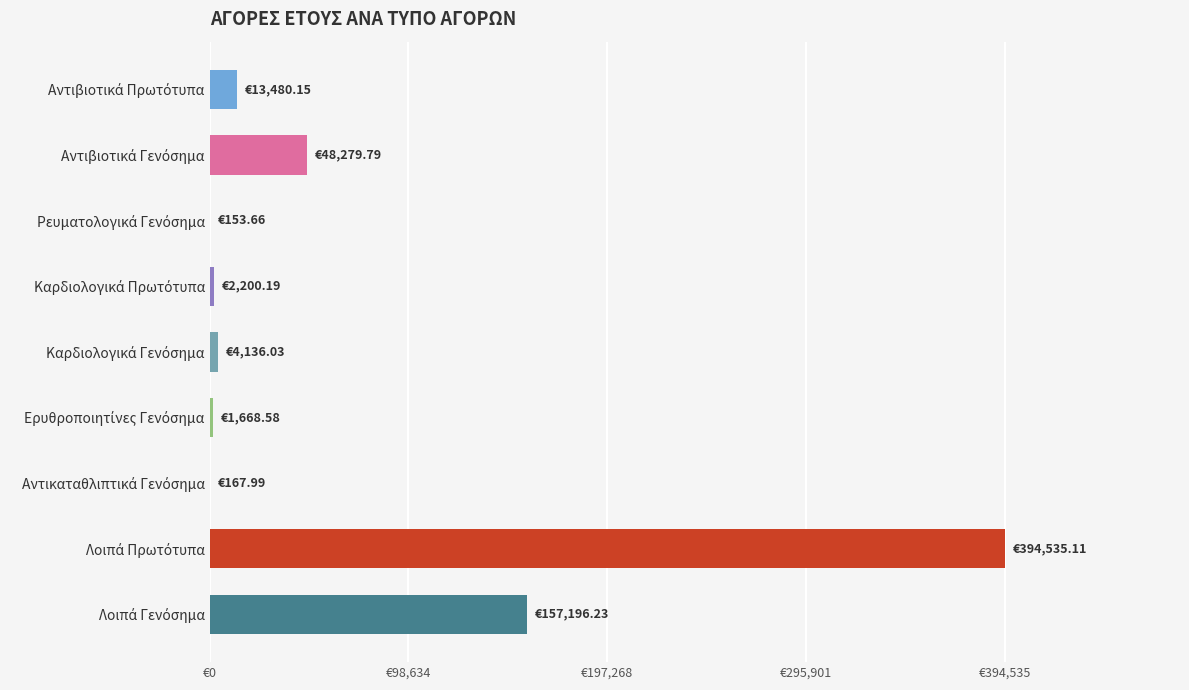

What is the smallest value displayed?

153.7